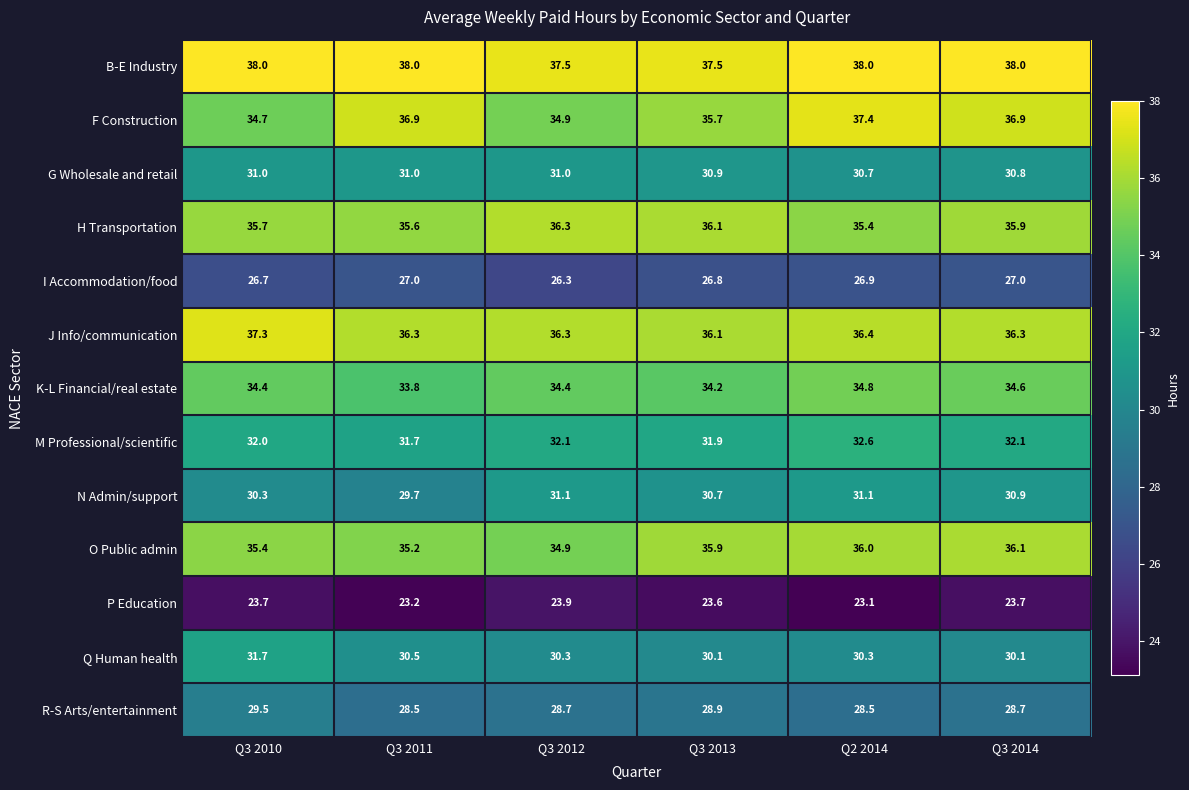

Rank the categories by H Transportation value from lowest to highest.

Q2 2014, Q3 2011, Q3 2010, Q3 2014, Q3 2013, Q3 2012